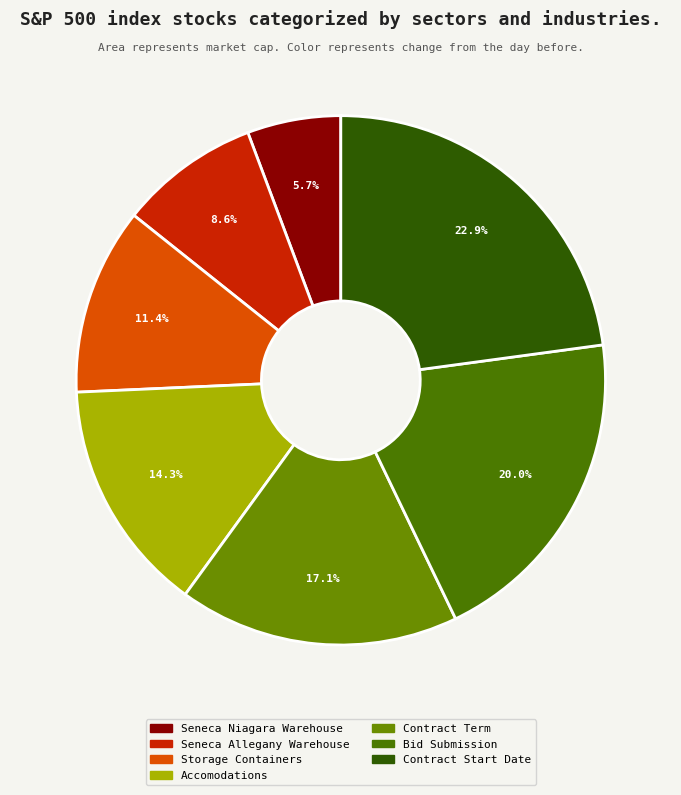

What percentage is the Bid Submission slice, to the nearest percent?

20%